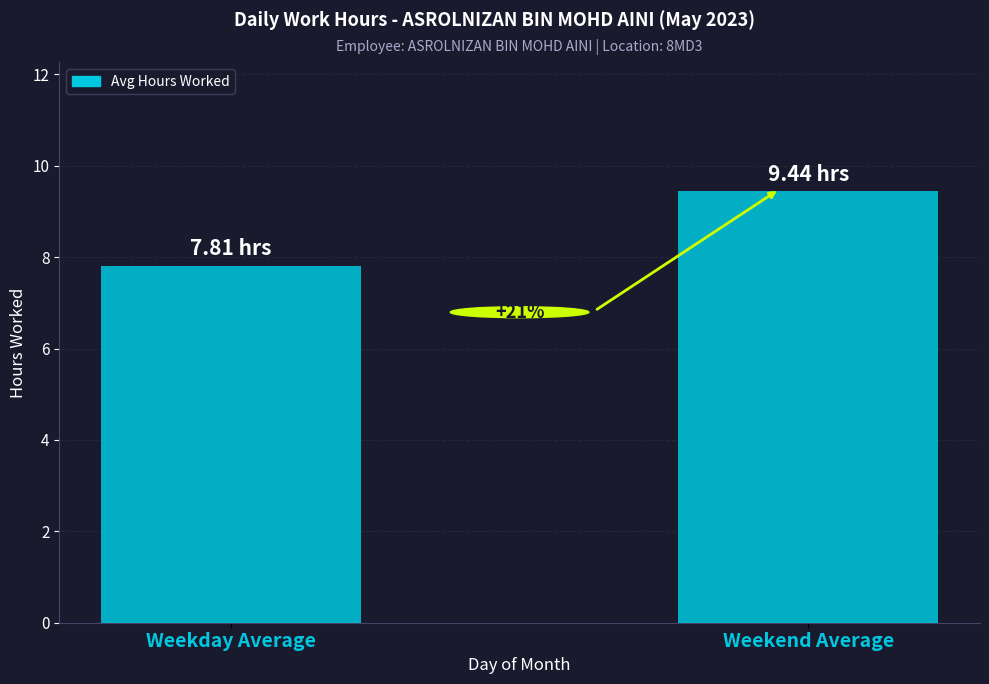

Where is the data nearest to the value 8?

Weekday Average